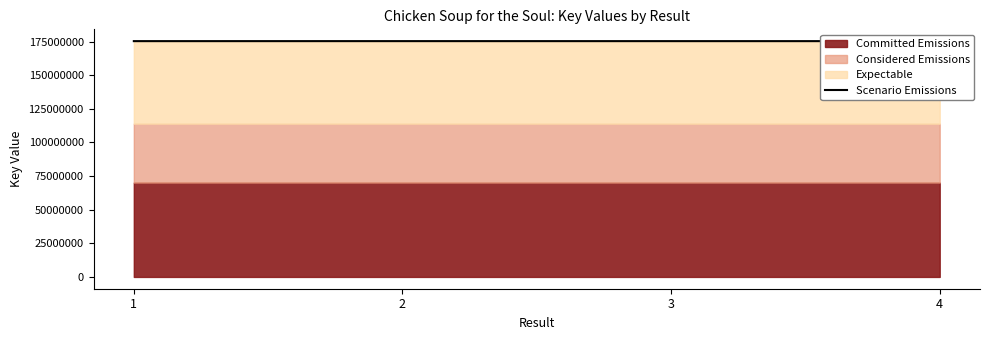

What is the average value?

175292595